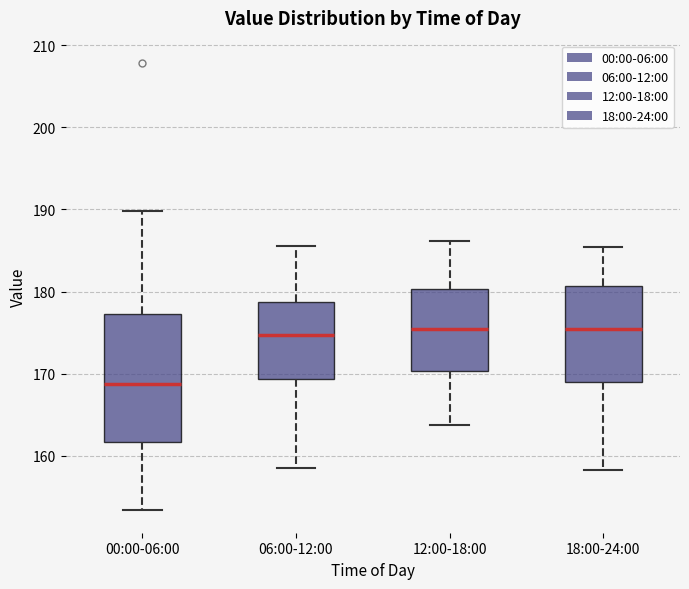

Comparing the boxes themselves (not the whiskers), which one is the tallest?

00:00-06:00